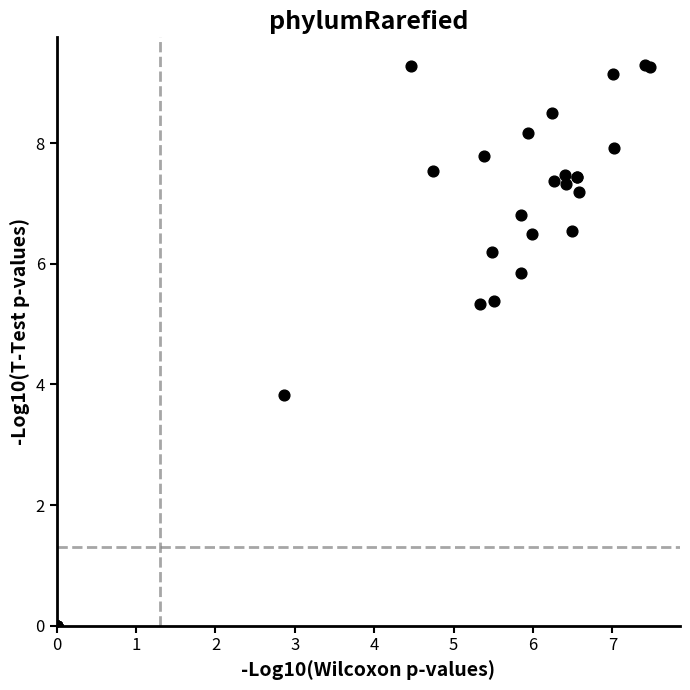

What Y value in the scatter plot is closest to 4?

3.8